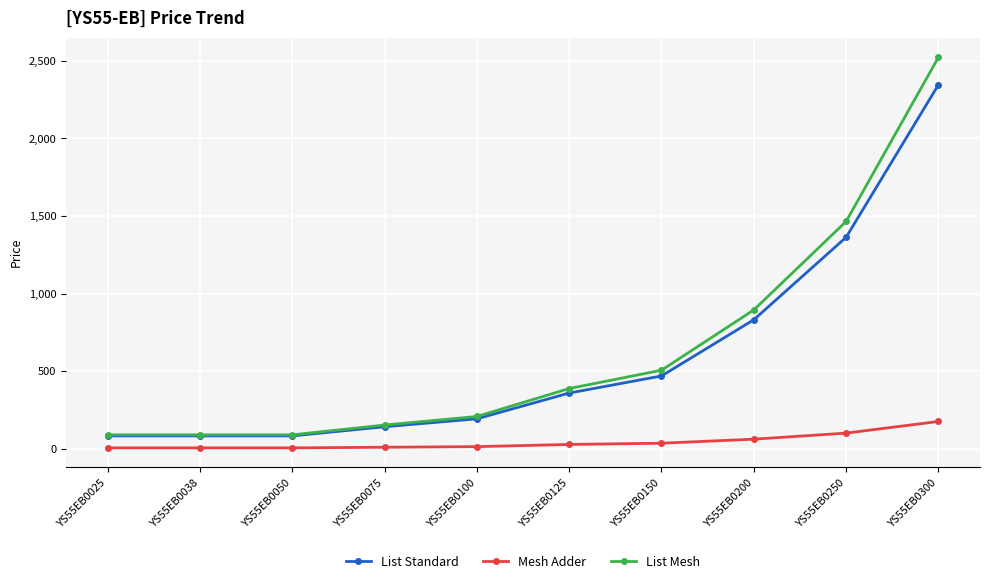

Which series has the widest spread of values?

List Mesh